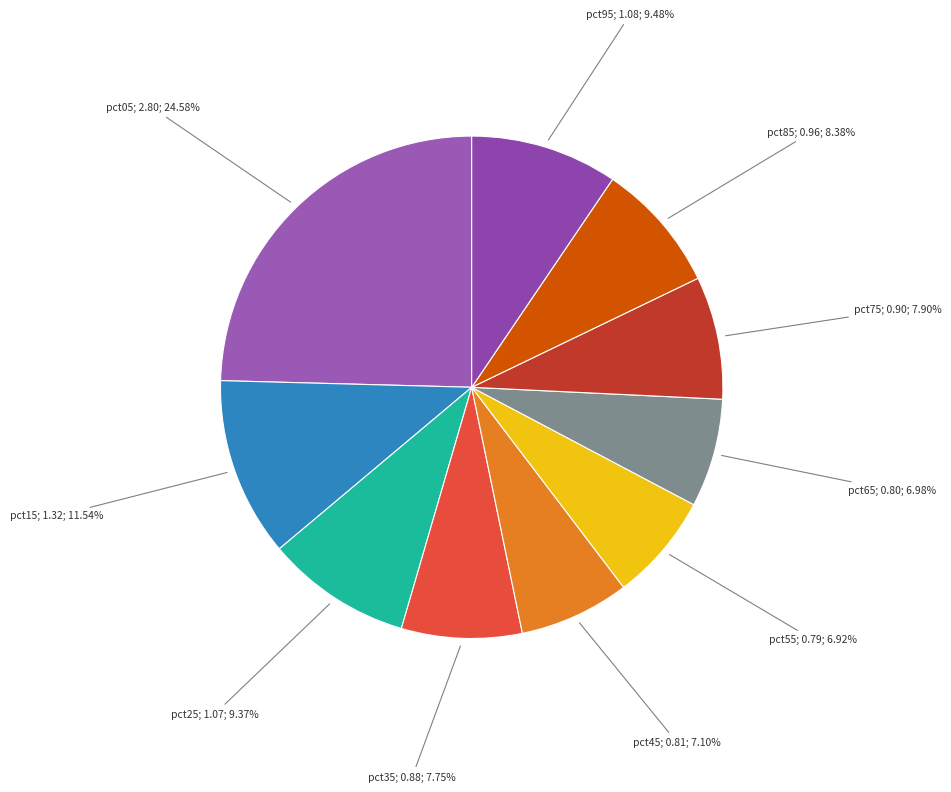

How many segments does this pie chart have?

10